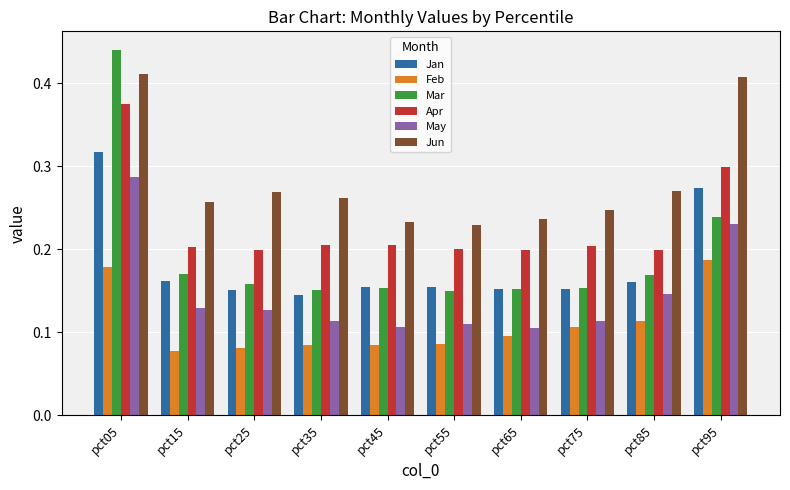

At pct35, list the series in order from smallest to largest.

Feb, May, Jan, Mar, Apr, Jun